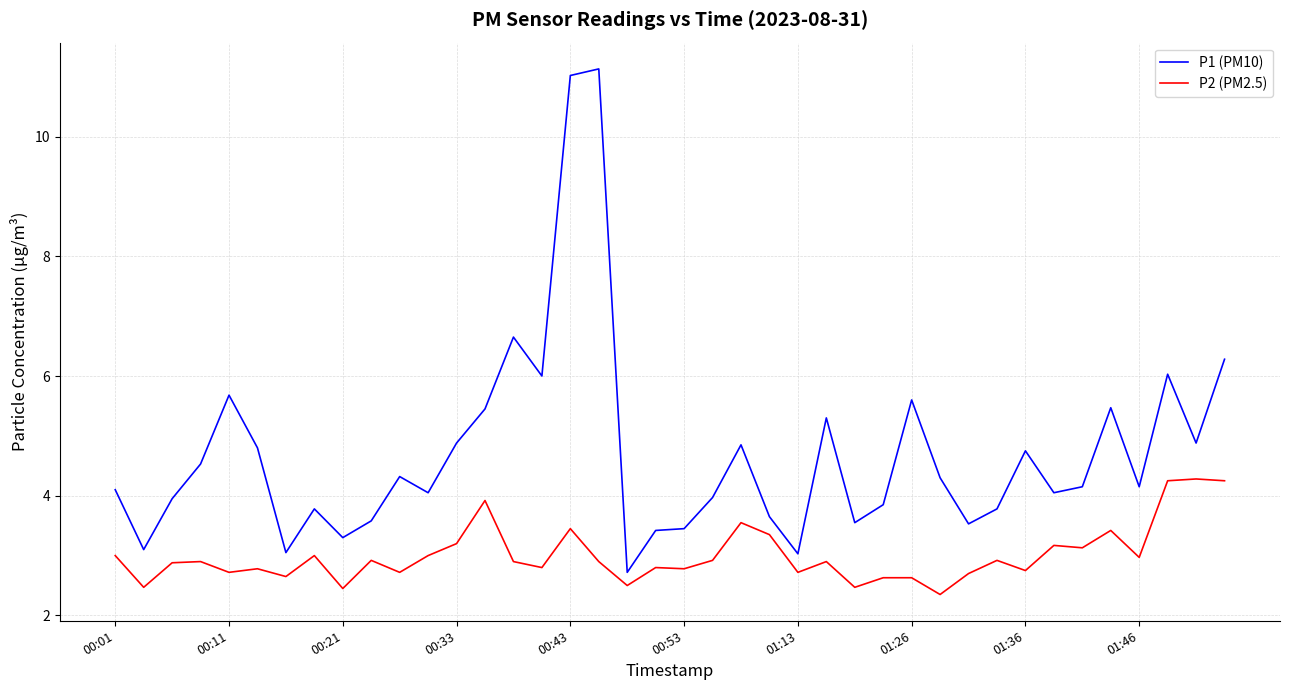

What is the difference between the second highest and second lowest values in the P2 (PM2.5) series?

1.8